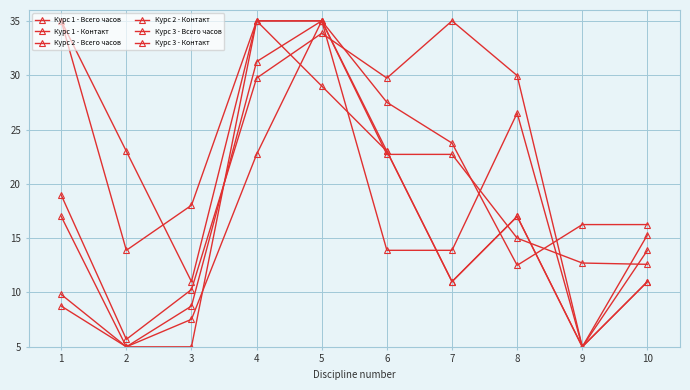

Which category has the highest value in the Курс 2 - Всего часов series?

4